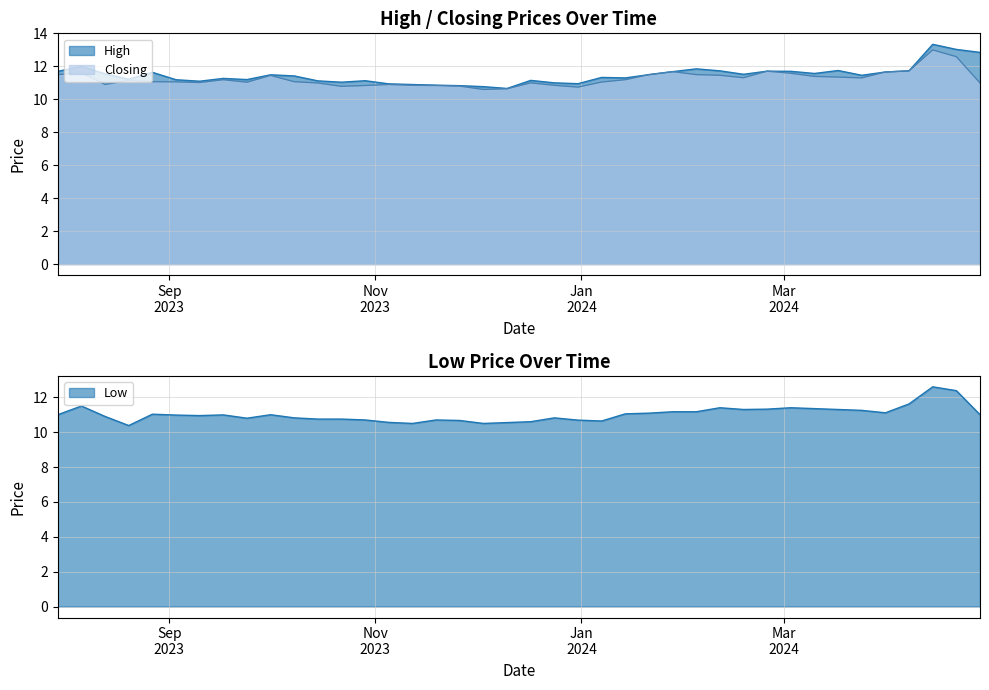

What is the greatest value displayed?

13.3